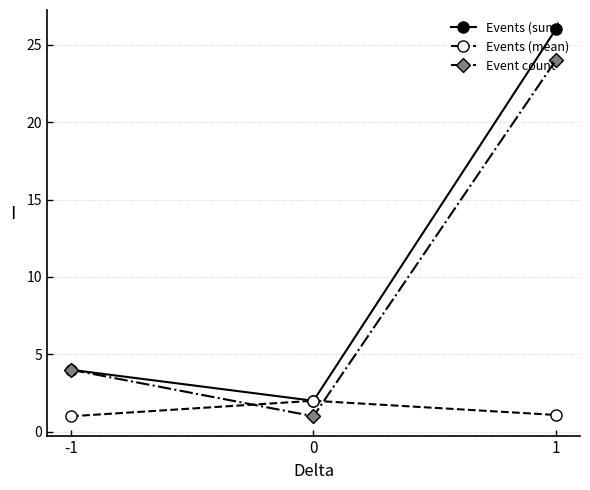

At how many categories does at least one series exceed 10?

1